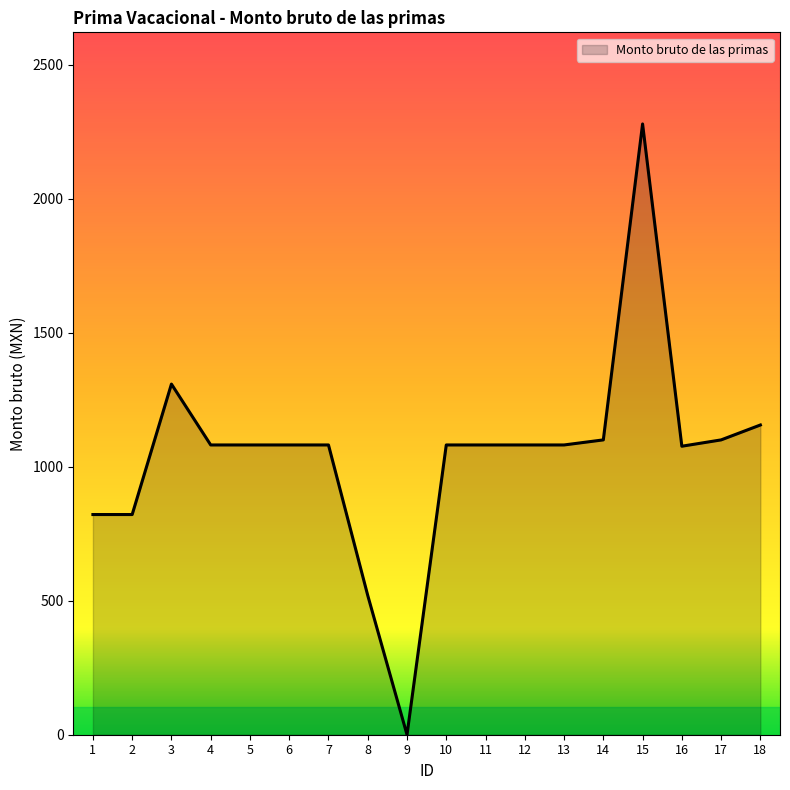

Approximately how many times larger is the value at 4 compared to 1?

1.3